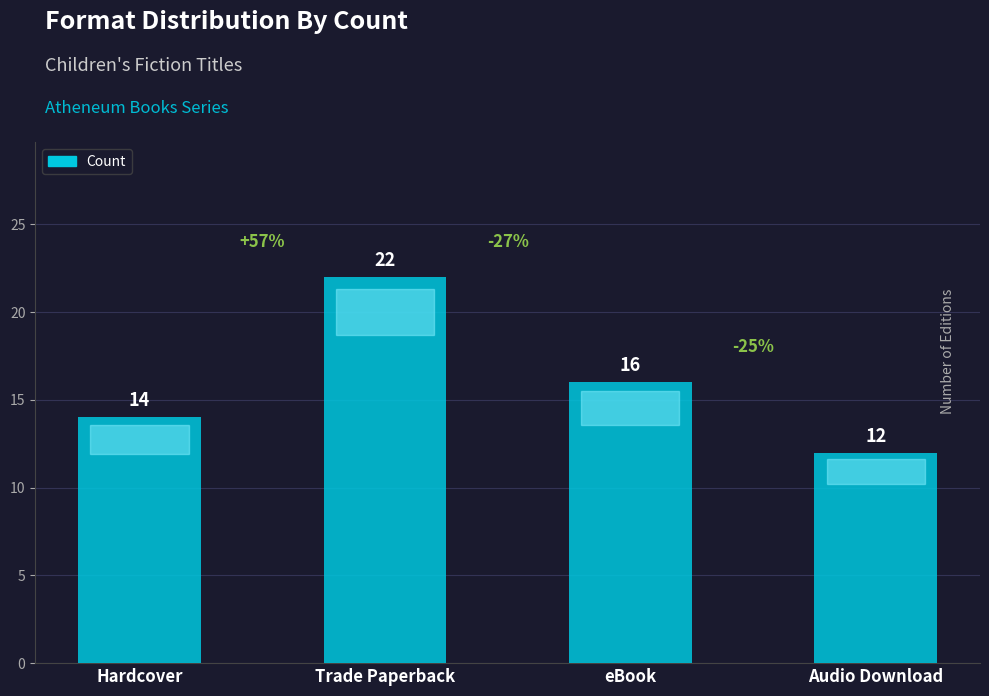

How many values are between 14 and 22?

3